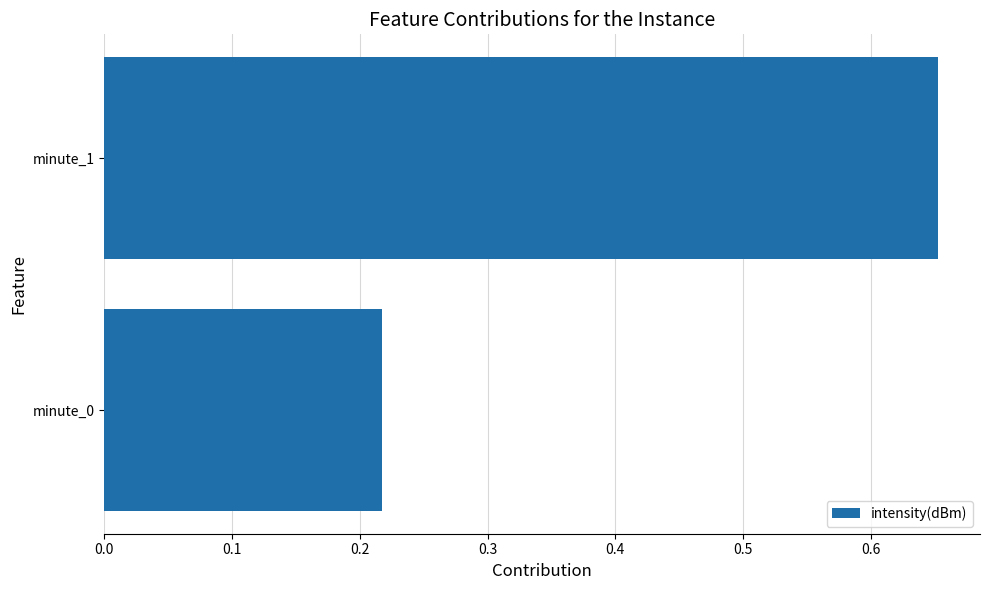

The value at minute_0 is 0.1. True or false?

False